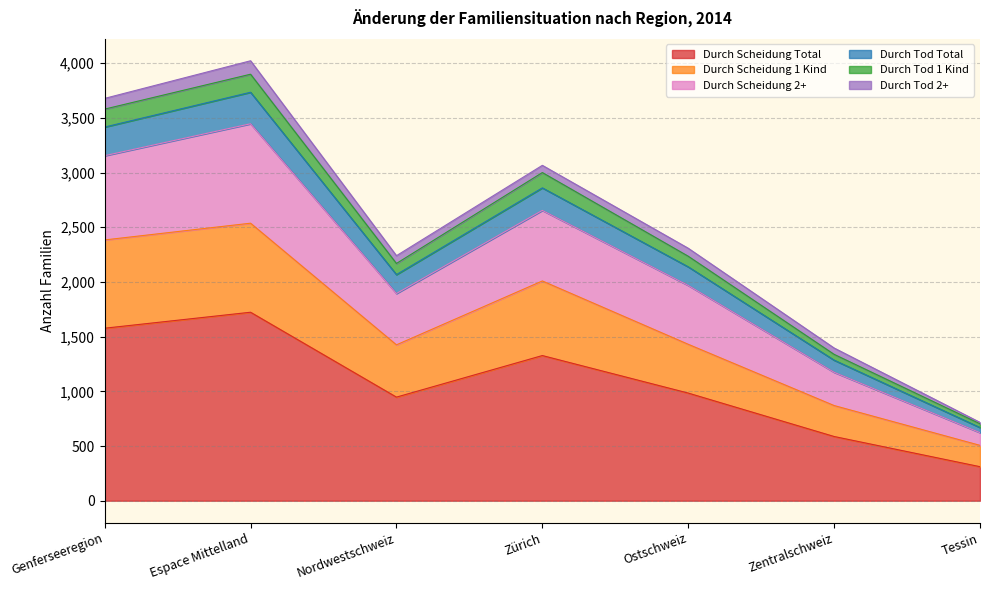

Is the value of Durch Tod Total at Genferseeregion greater than the value of Durch Tod 1 Kind at Zentralschweiz?

Yes